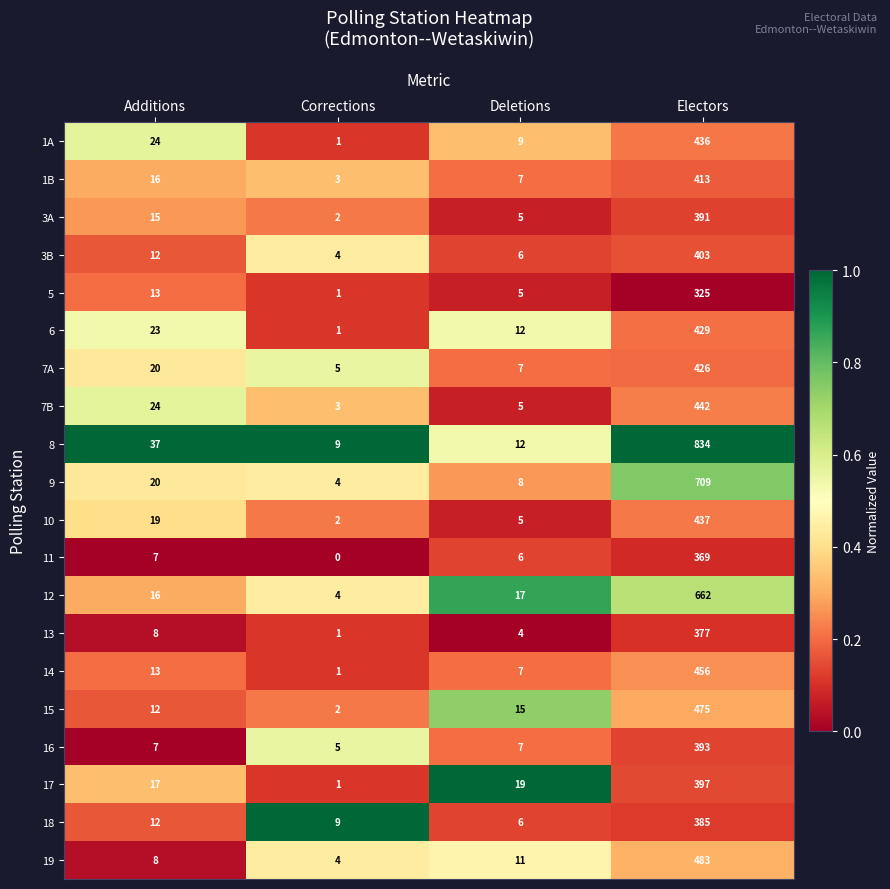

At which category is the sum across all series the highest?

Electors